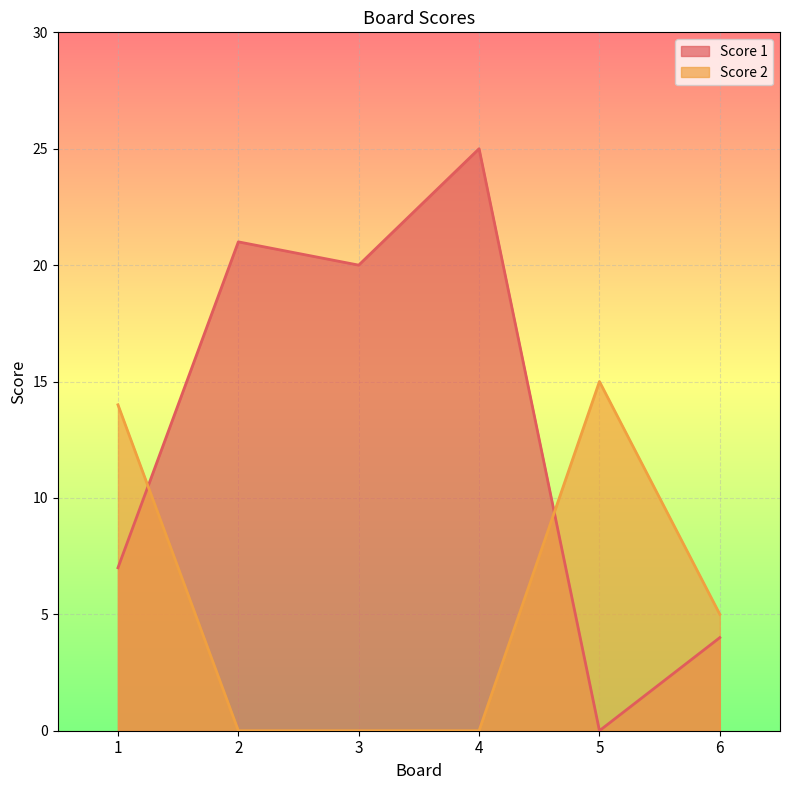

List the series in order of their peak value, highest first.

Score 1, Score 2